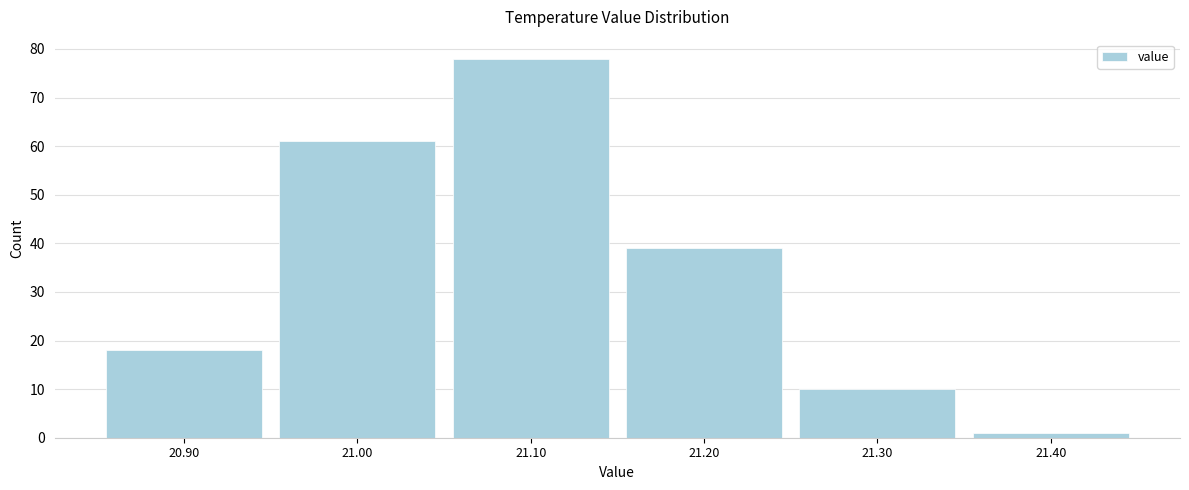

Reading left to right, list all the values displayed in this chart.

18	61	78	39	10	1